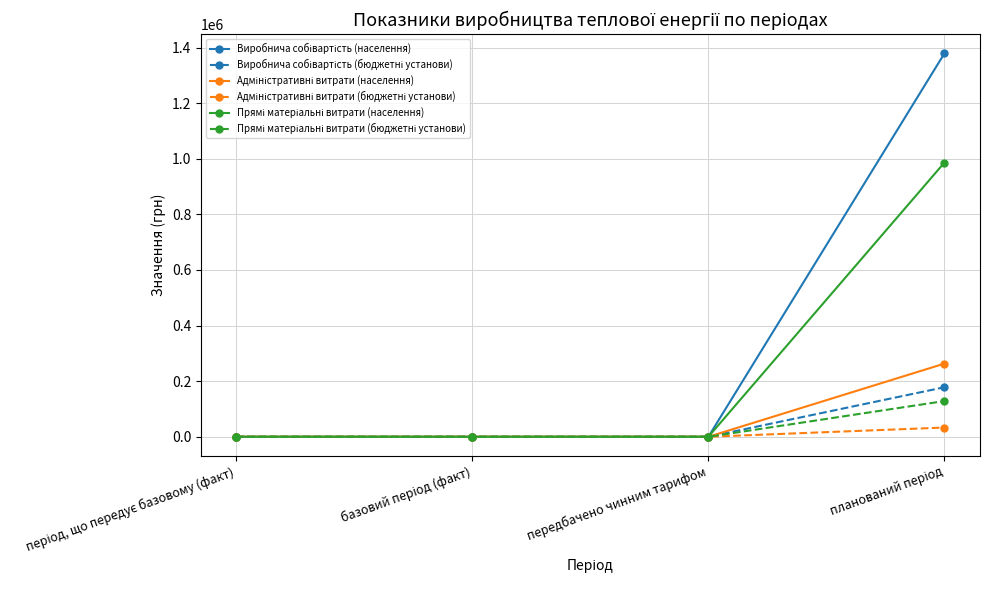

What is the label of the 2nd point from the right?

передбачено чинним тарифом